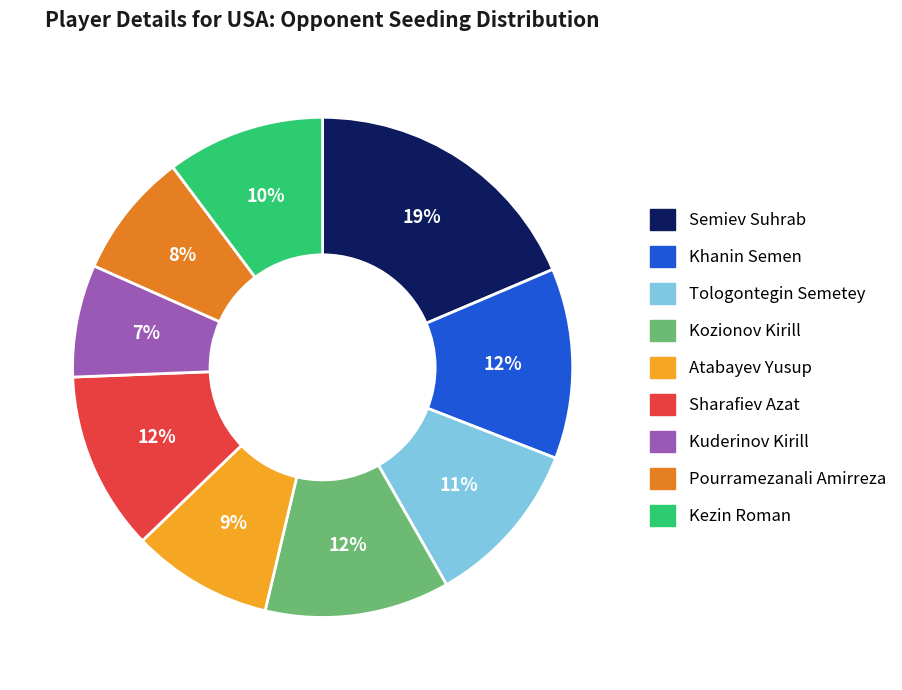

Approximately how many times larger is the value at Kuderinov Kirill compared to Khanin Semen?

0.6